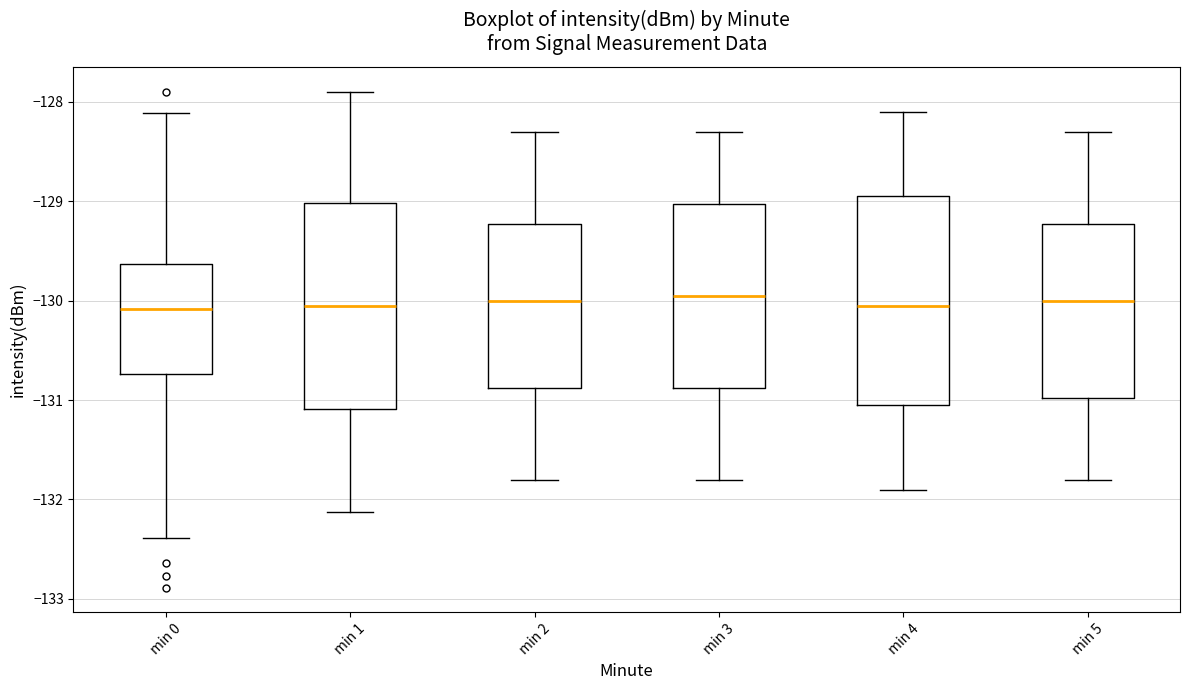

Where is the upper edge of the box for min 1 on the y-axis? The values are not printed on the chart, so give them approximately, as read against the axis.

-129.0